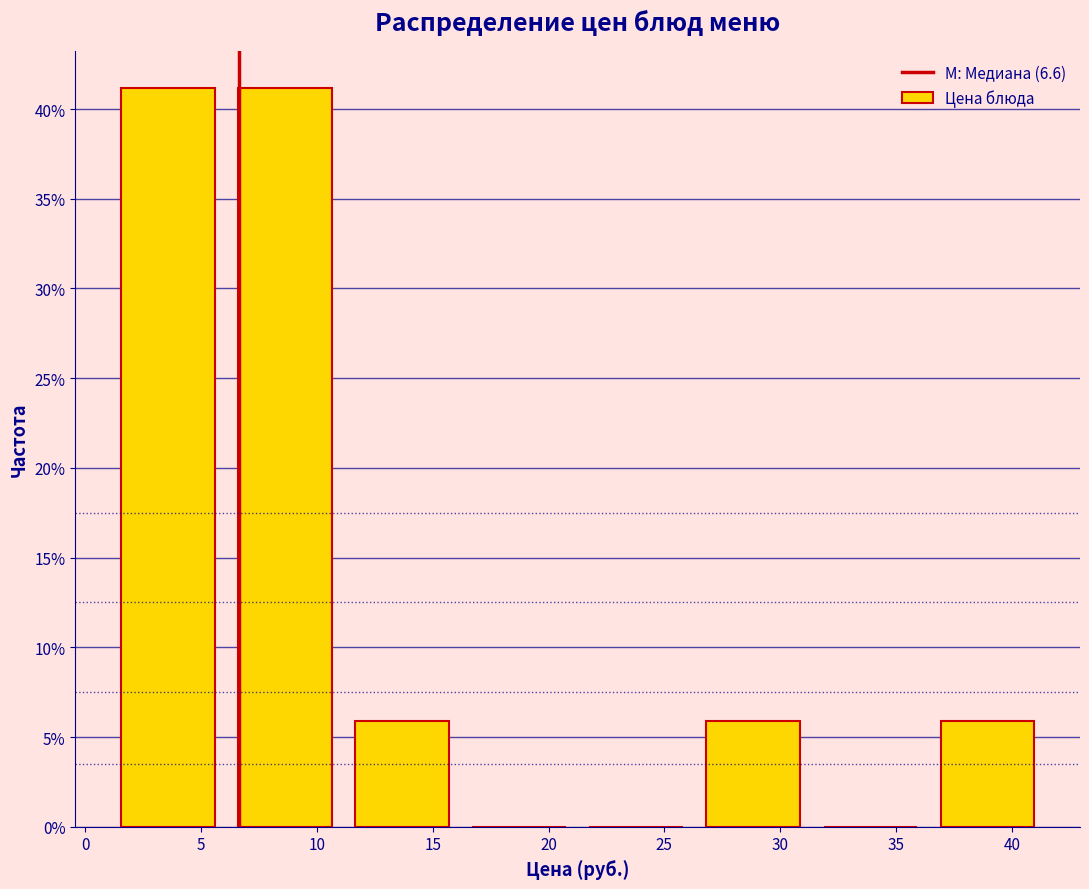

Reading left to right, transcribe this chart: for each bar, give the range it covers on the x-axis and its height. Neither the bar edges nor the heights are printed on the chart, so give them approximately, as read against the axes.

1.0 to 6.0: 41
6.0 to 11.0: 41
11.0 to 16.0: 6
16.0 to 21.5: 0
21.5 to 26.5: 0
26.5 to 31.5: 6
31.5 to 36.5: 0
36.5 to 41.5: 6